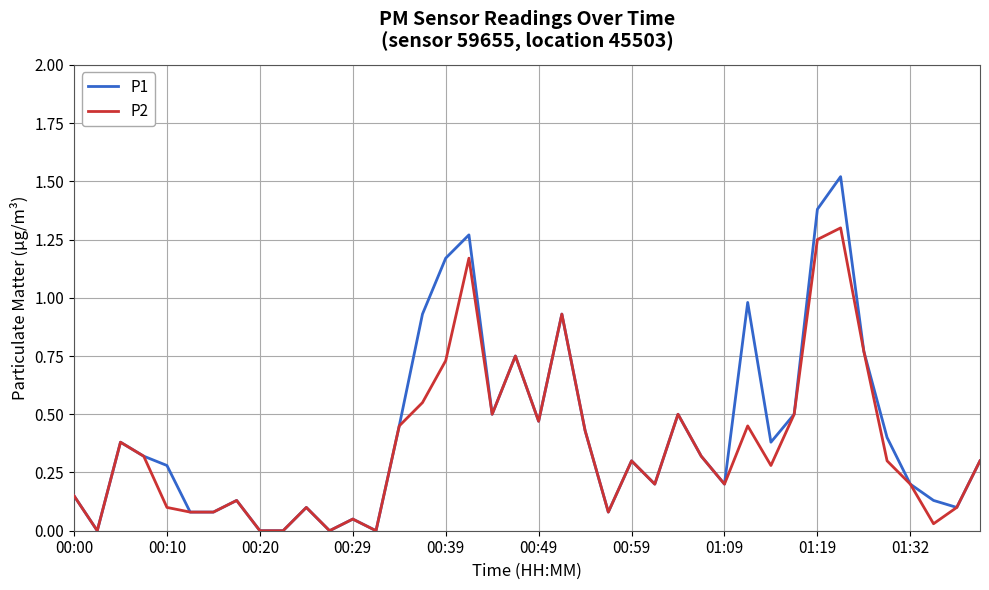

Which series has the largest range (max minus min)?

P1